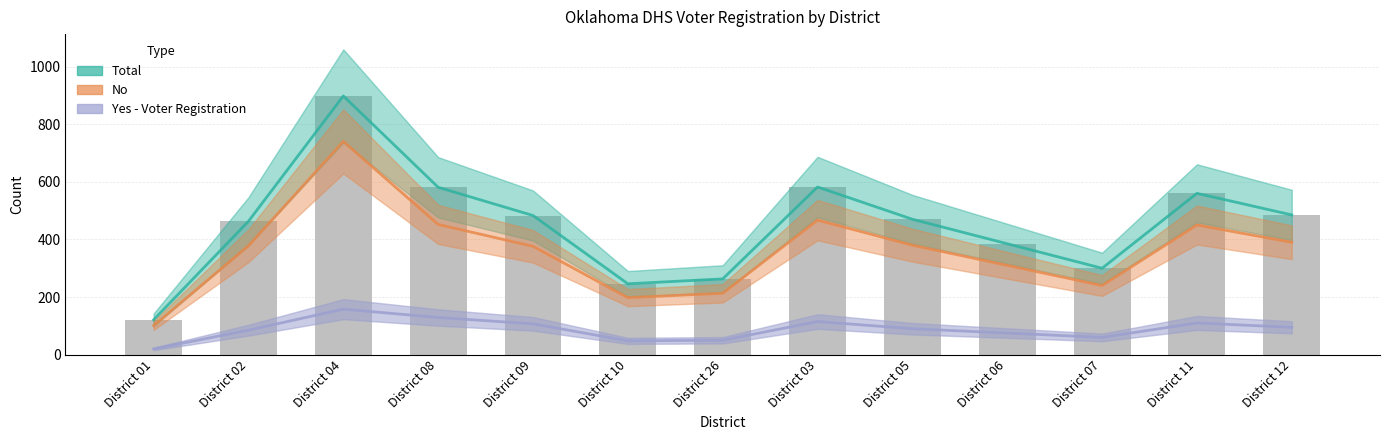

How many groups of bars are there?

13